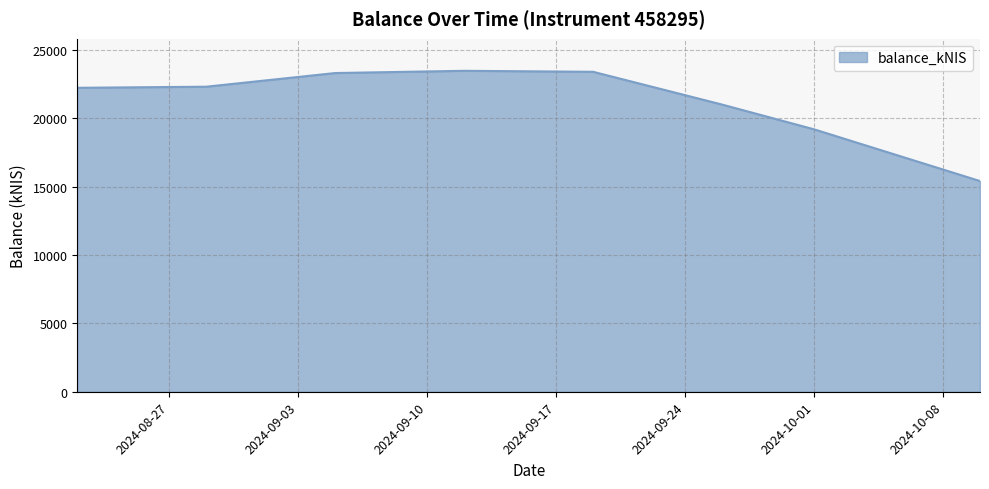

What is the greatest value displayed?

23486.6